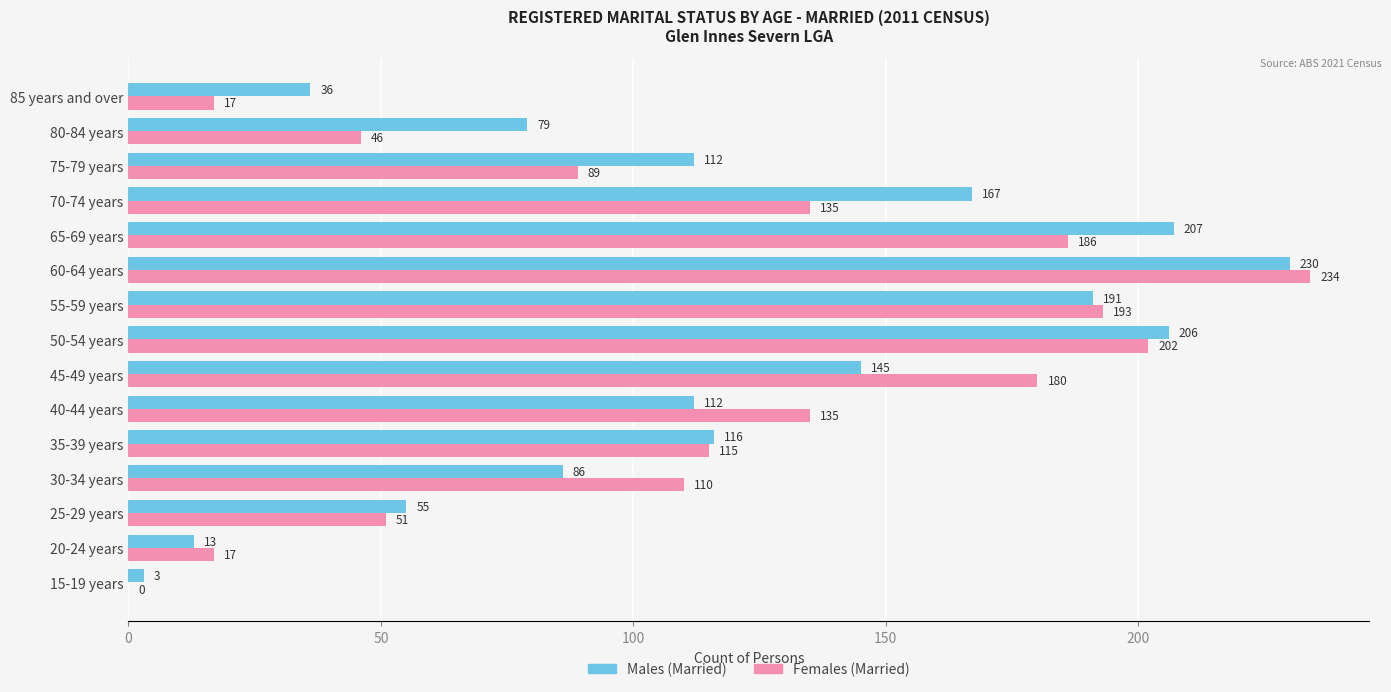

At which label is Males (Married) closest to 116?

35-39 years